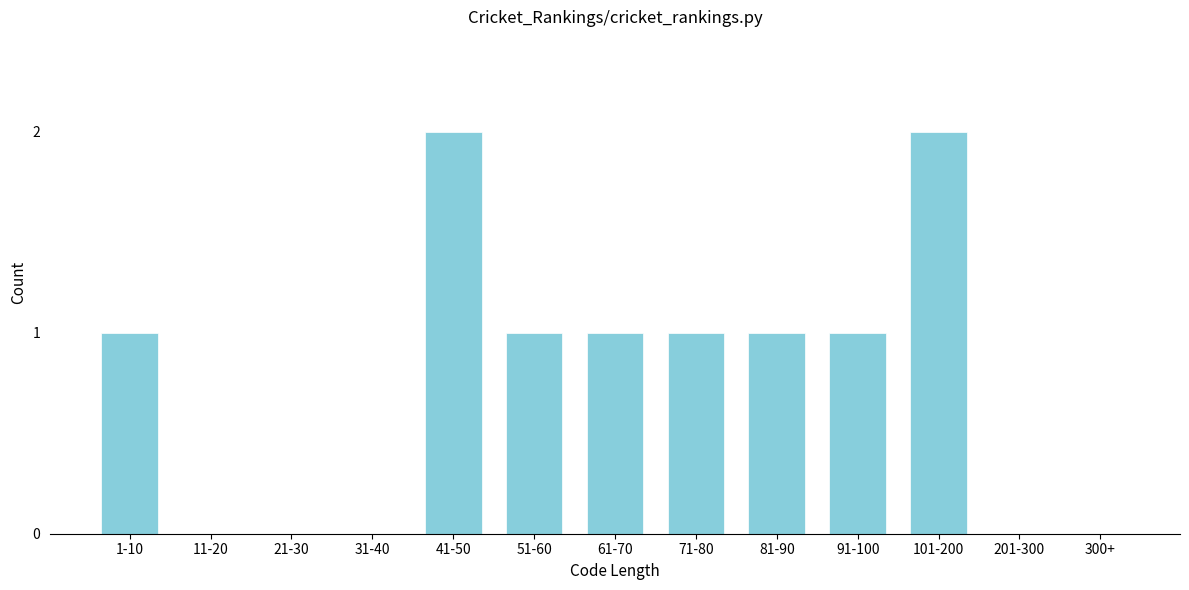

Reading left to right, transcribe all the data shown in this chart.

1-10=1	11-20=0	21-30=0	31-40=0	41-50=2	51-60=1	61-70=1	71-80=1	81-90=1	91-100=1	101-200=2	201-300=0	300+=0